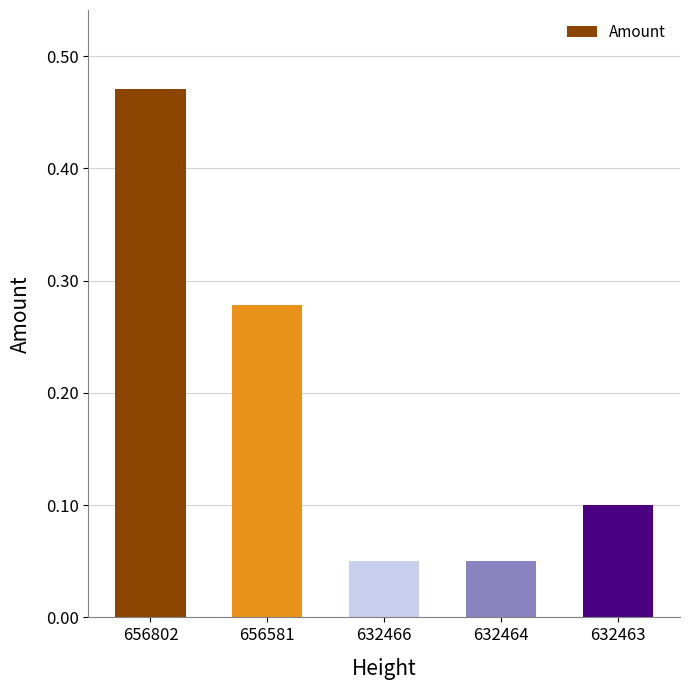

At which category does the chart reach its peak across all series?

656802